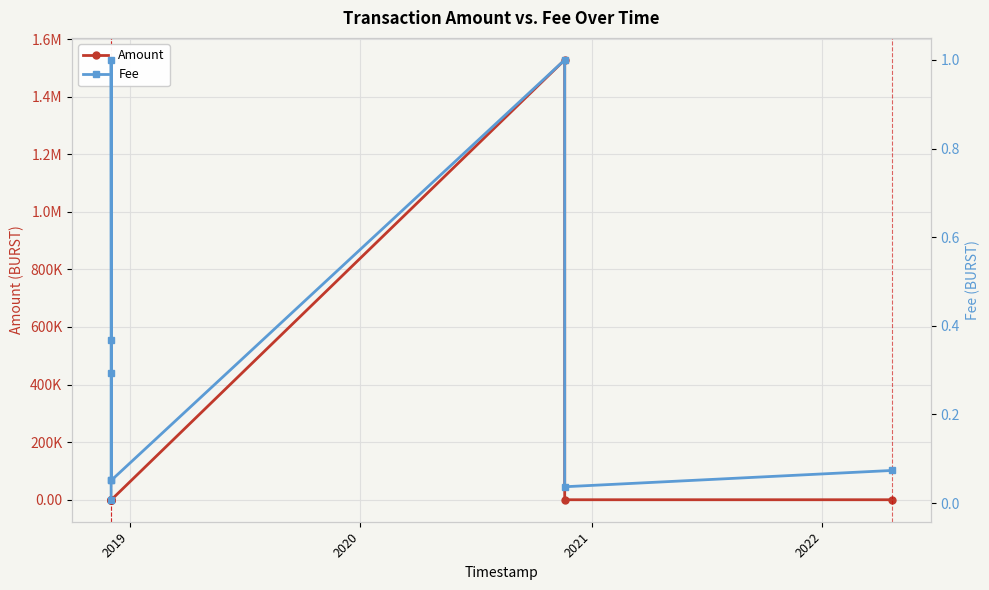

True or false: Fee has more than 2 points higher than both neighbors.

True